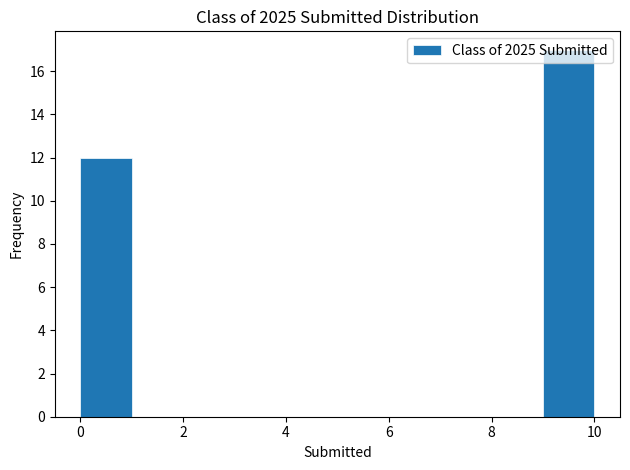

How tall is the bar that spans 9 to 10 on the x-axis? The values are not printed on the chart, so give them approximately, as read against the axis.

17